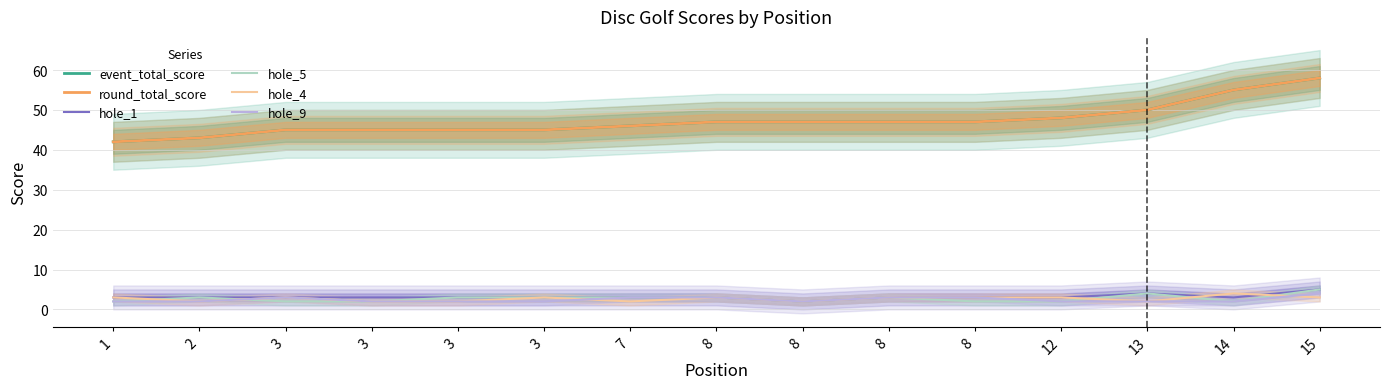

What is the average value of the round_total_score series?

47